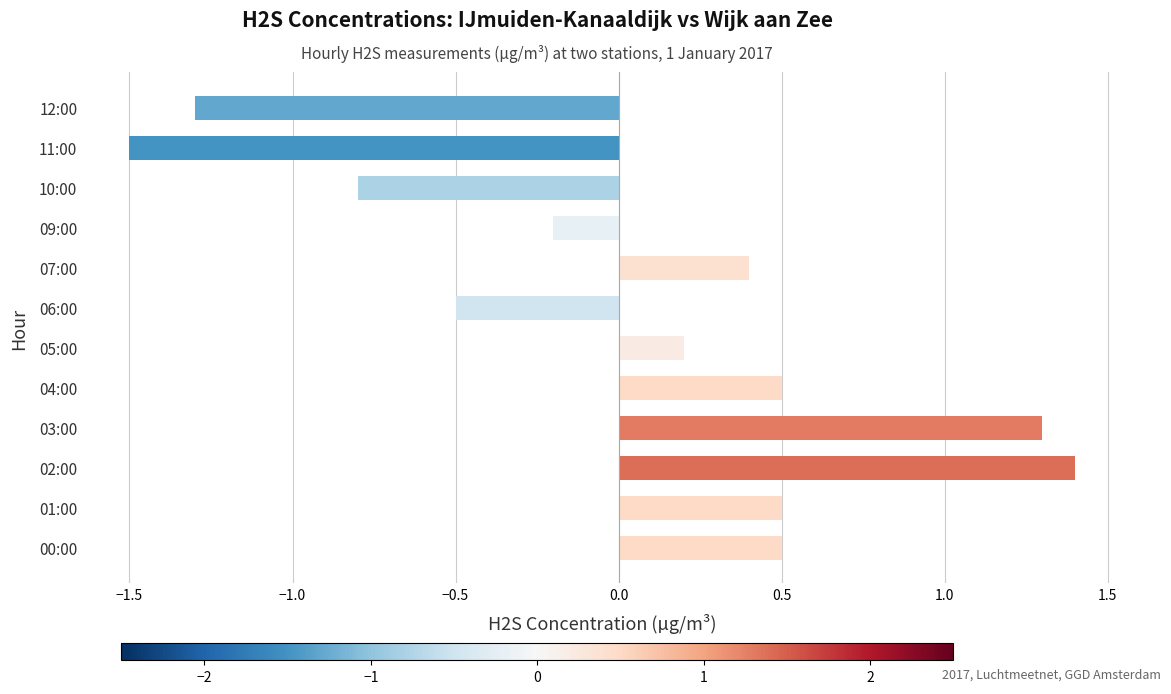

Reading top to bottom, transcribe all the data shown in this chart.

-1.3	-1.5	-0.8	-0.2	0.4	-0.5	0.2	0.5	1.3	1.4	0.5	0.5